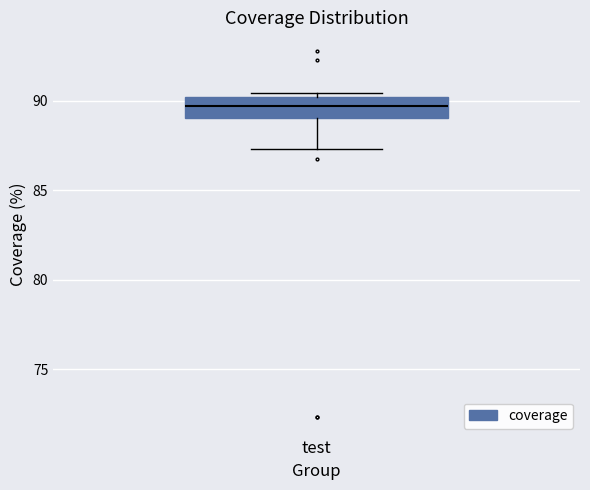

Read this box plot against the y-axis: the position of the median line, the range covered by the box, and the ends of both whiskers. The values are not printed on the chart, so give them approximately, as read against the axis.

median 89.5, box 89.0 to 90.0, whiskers 87.5 to 90.5